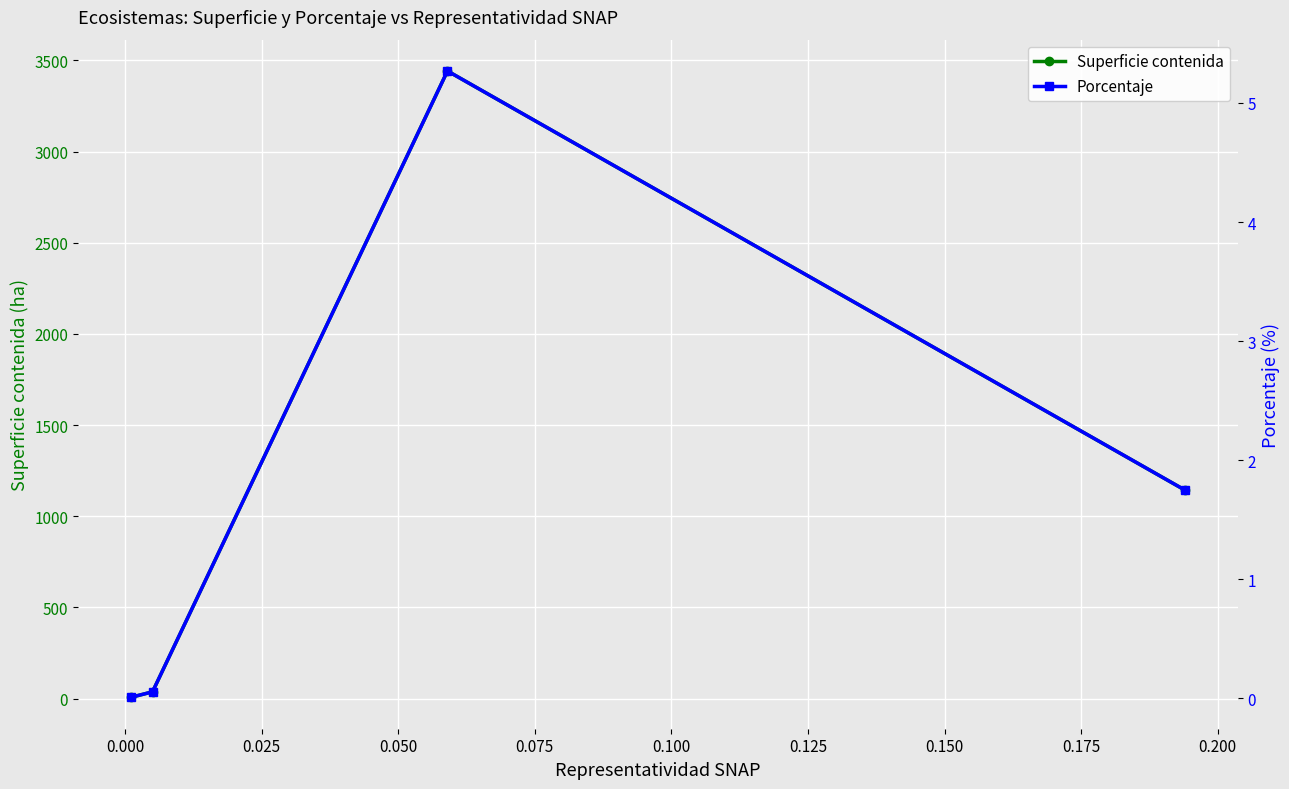

What is the value of the Superficie contenida point at the 3rd from the left?

3442.4